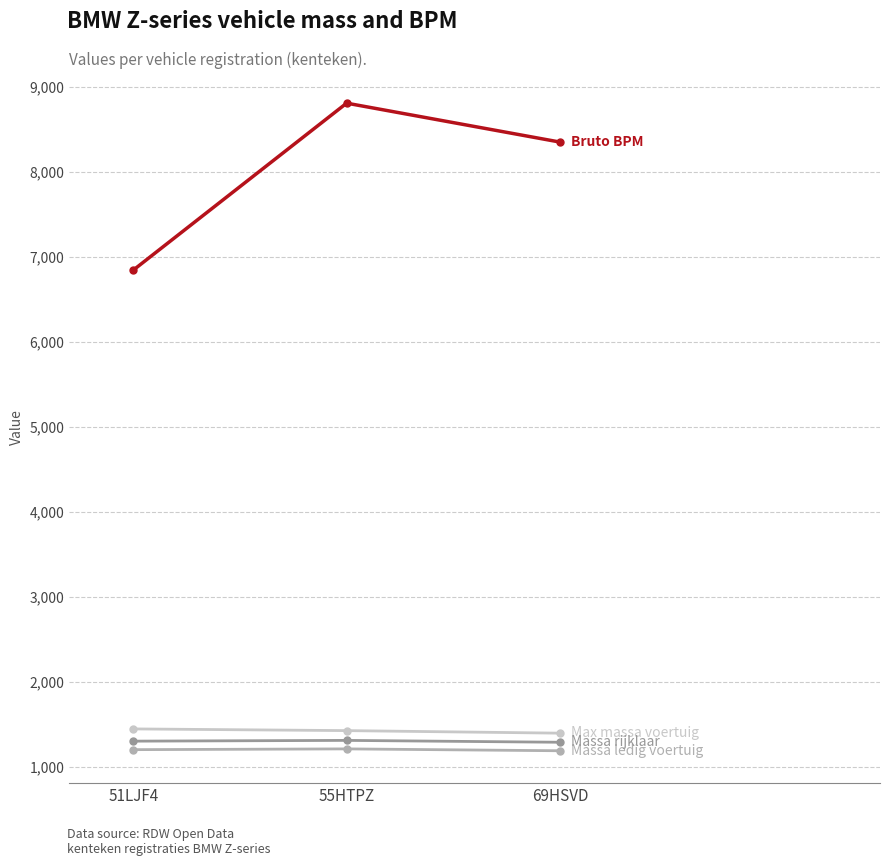

Which label corresponds to the largest value in the chart?

55HTPZ